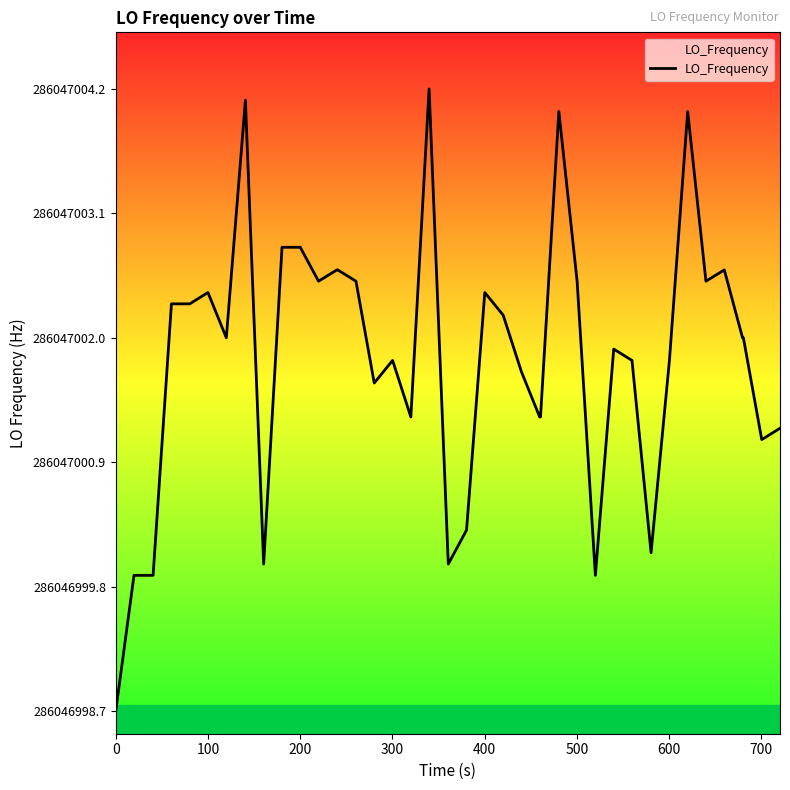

How many points are higher than both their immediate neighbors (excluding endpoints)?

9